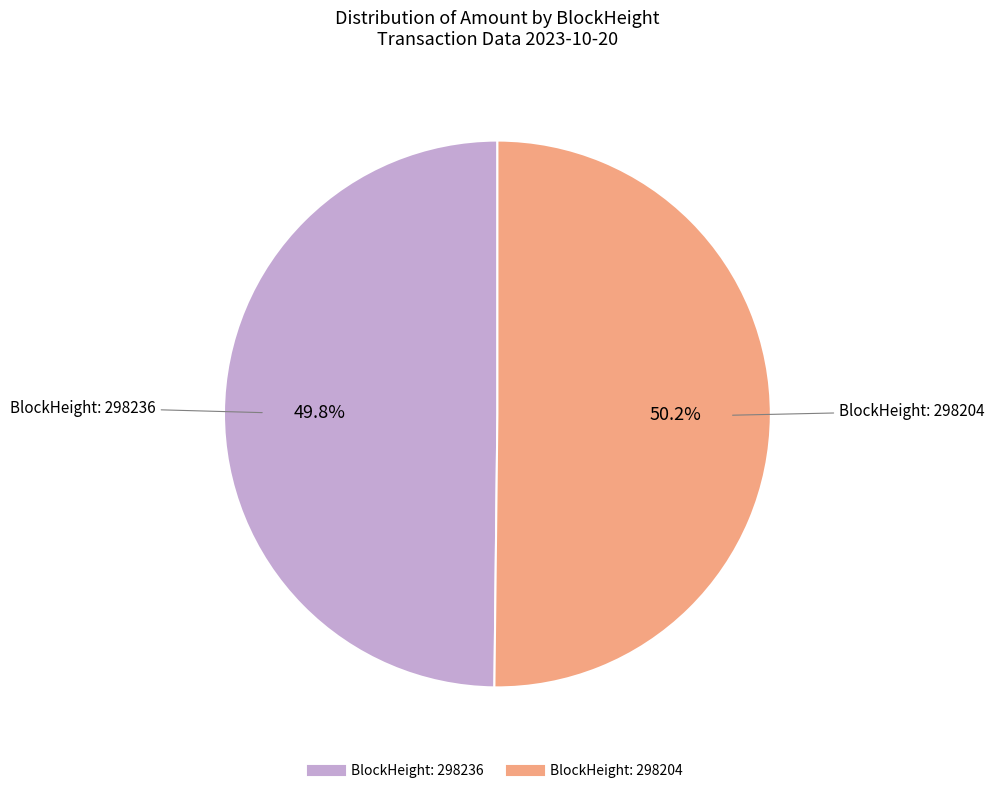

Is there any slice that represents more than half of the pie?

Yes